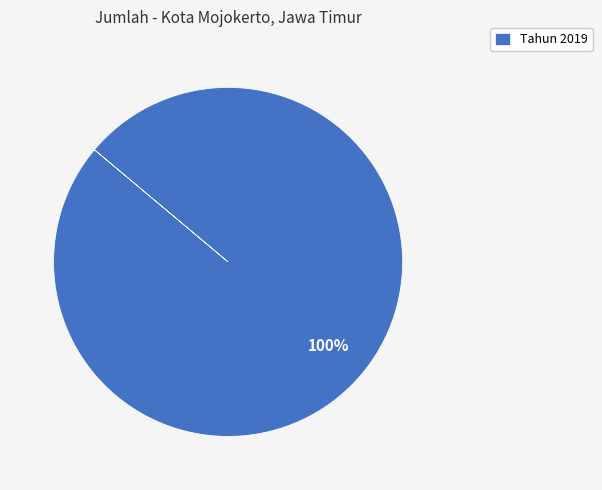

Which category accounts for the majority?

Tahun 2019